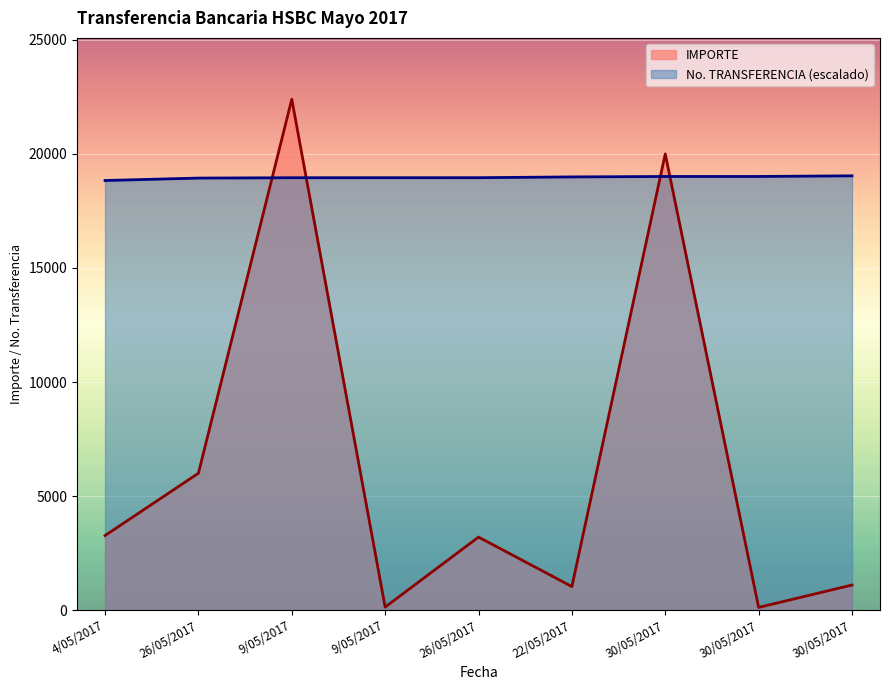

What is the difference between the No. TRANSFERENCIA values at 22/05/2017 and 9/05/2017?

36.1